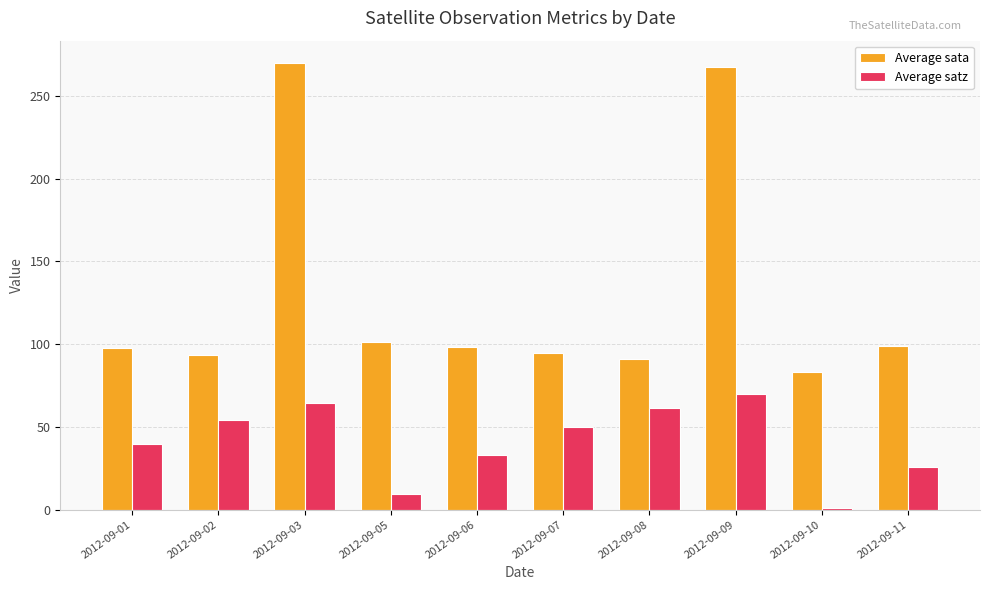

What is the difference between the highest and lowest values at 2012-09-05?

91.7